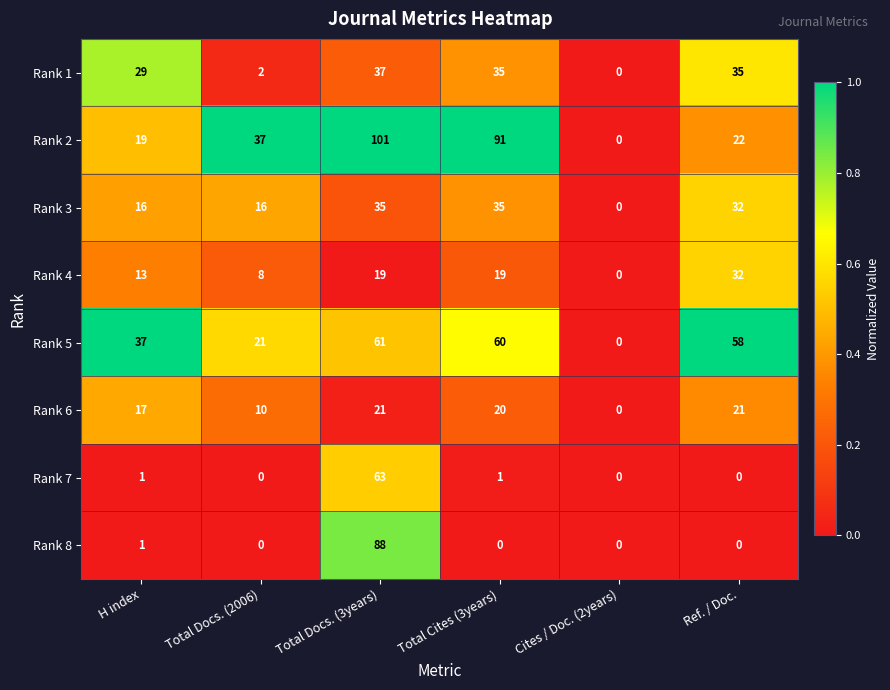

List the series in order of their peak value, highest first.

Rank 2, Rank 8, Rank 7, Rank 5, Rank 1, Rank 3, Rank 4, Rank 6